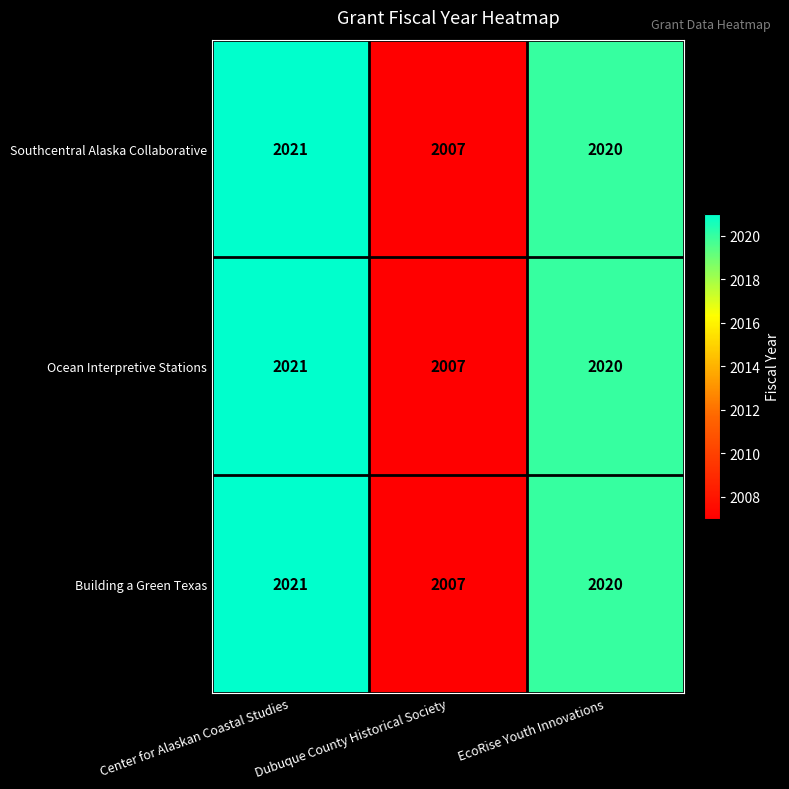

Rank the categories by Ocean Interpretive Stations value from highest to lowest.

Center for Alaskan Coastal Studies, EcoRise Youth Innovations, Dubuque County Historical Society